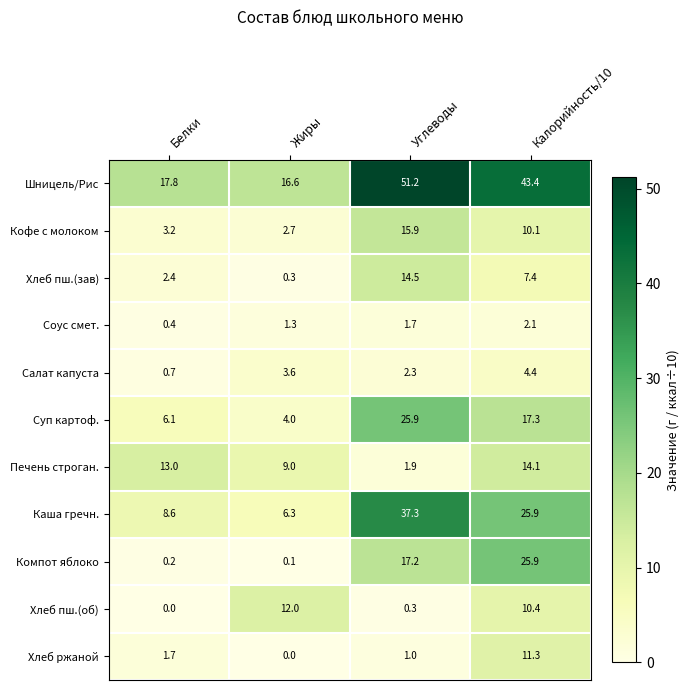

How many data points in Хлеб пш.(зав) are less than 7?

2